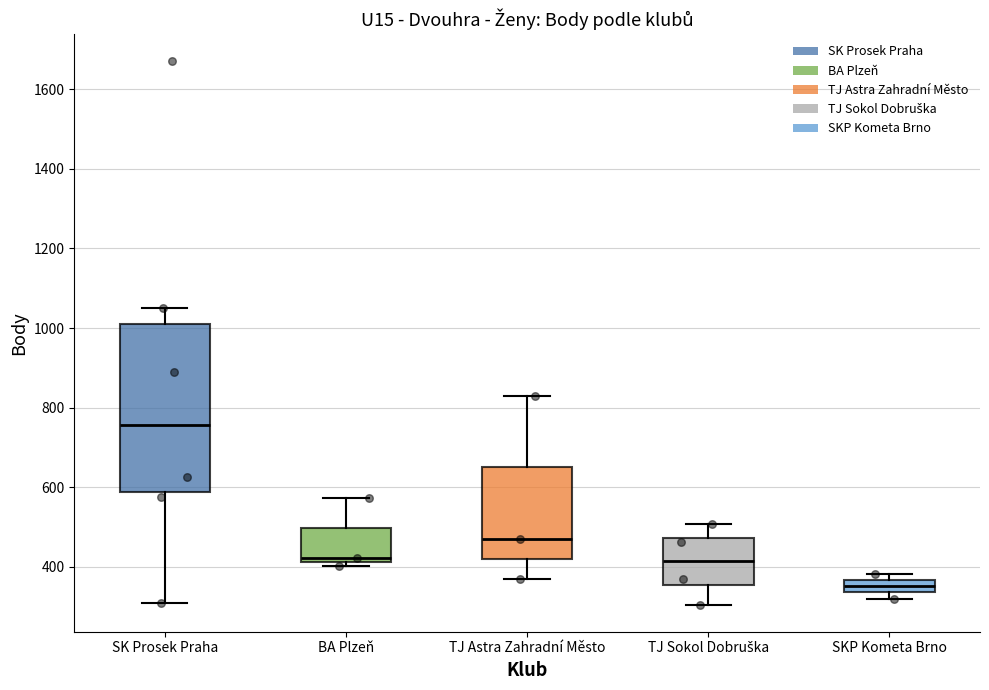

Reading left to right, read every box against the y-axis: the position of its median line, the range the box covers, and the ends of its whiskers. The values are not printed on the chart, so give them approximately, as read against the axis.

SK Prosek Praha: median 760, box 580 to 1020, whiskers 320 to 1060
BA Plzeň: median 420 (just above the box's lower edge), box 420 to 500, whiskers 400 to 580
TJ Astra Zahradní Město: median 480, box 420 to 660, whiskers 380 to 840
TJ Sokol Dobruška: median 420, box 360 to 480, whiskers 300 to 500
SKP Kometa Brno: median 360 (inside the box), box 340 to 360, whiskers 320 to 380